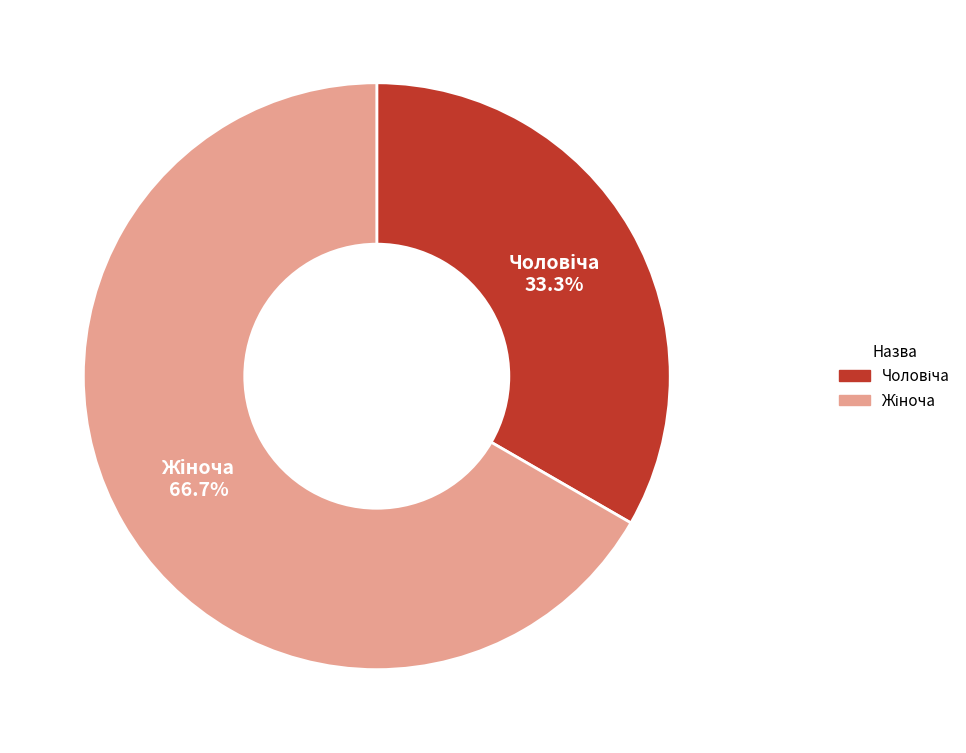

Does any single category account for the majority?

Yes